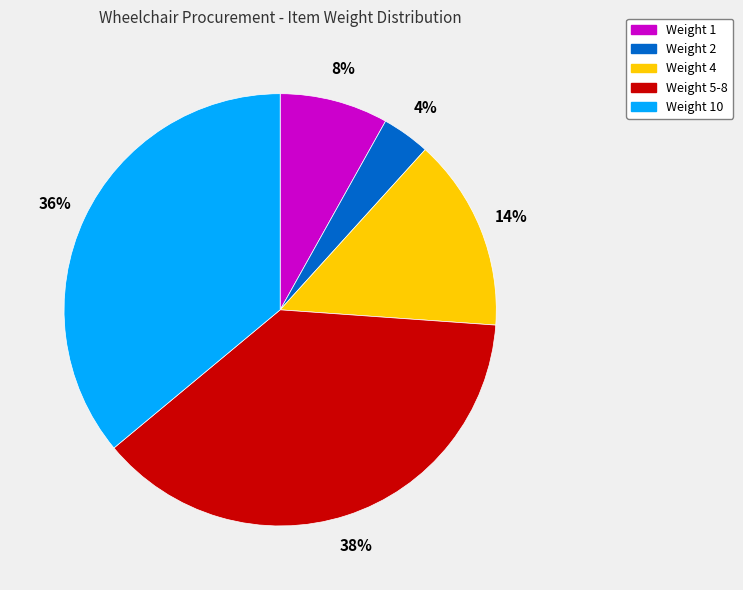

Is there a majority slice in this chart?

No